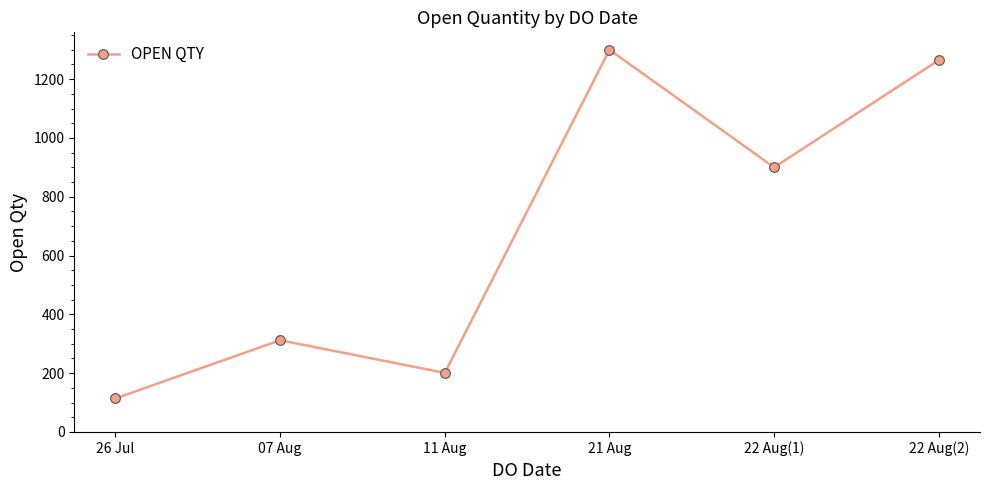

Rank the categories by value from highest to lowest.

21 Aug, 22 Aug(2), 22 Aug(1), 07 Aug, 11 Aug, 26 Jul